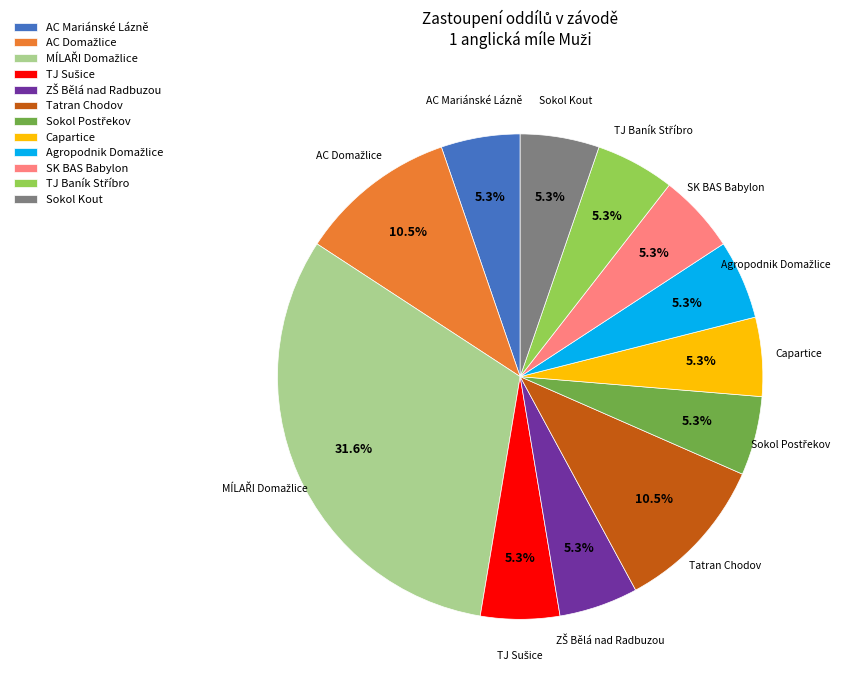

Combined, do Sokol Kout and Tatran Chodov account for over 50%?

No